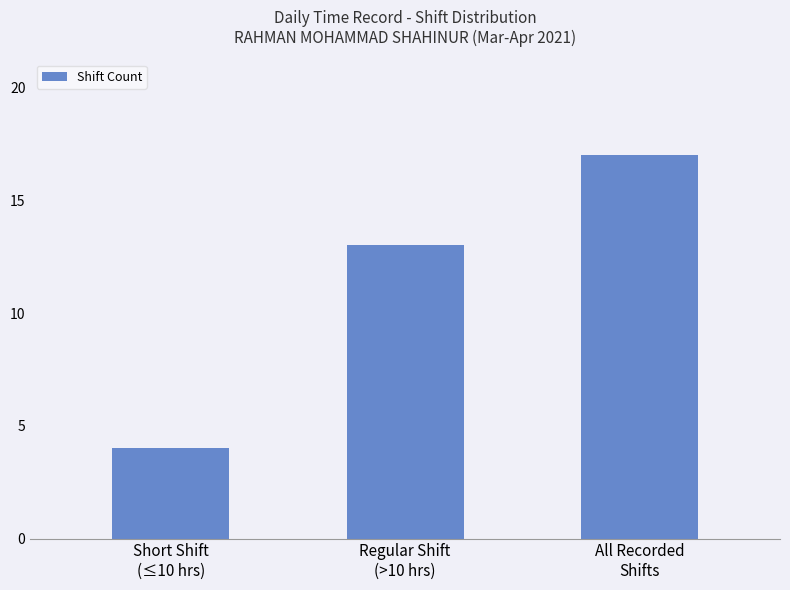

What is the greatest value displayed?

17